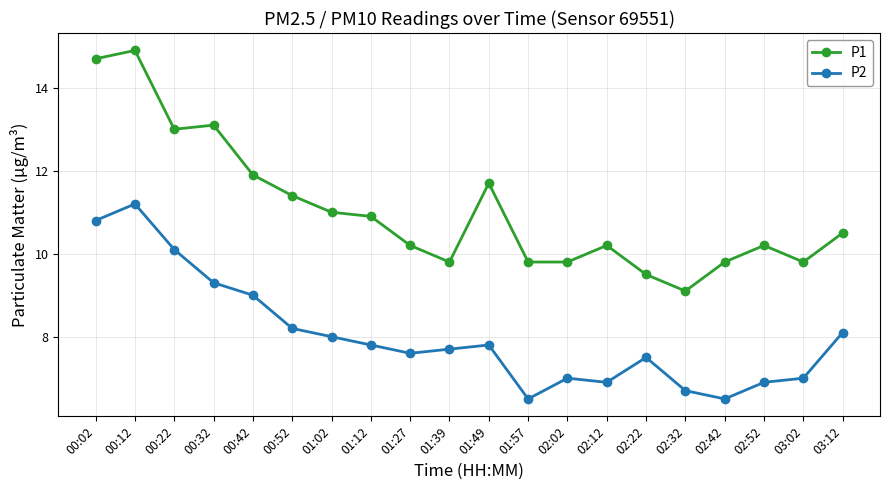

True or false: P1 and P2 cross at least once.

False